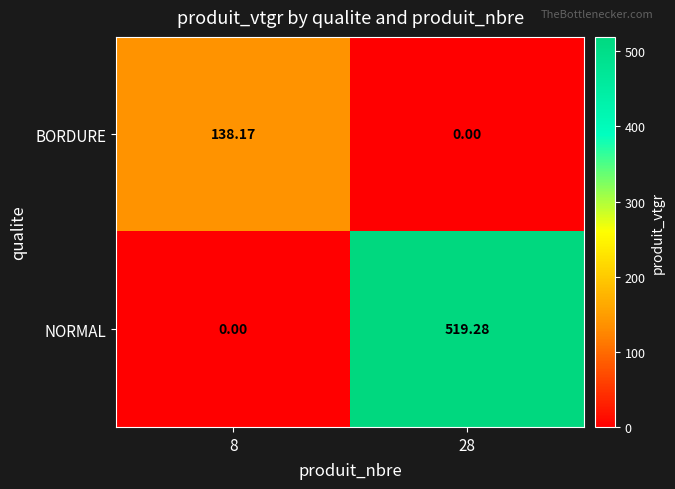

At which category is the sum across all series the highest?

28